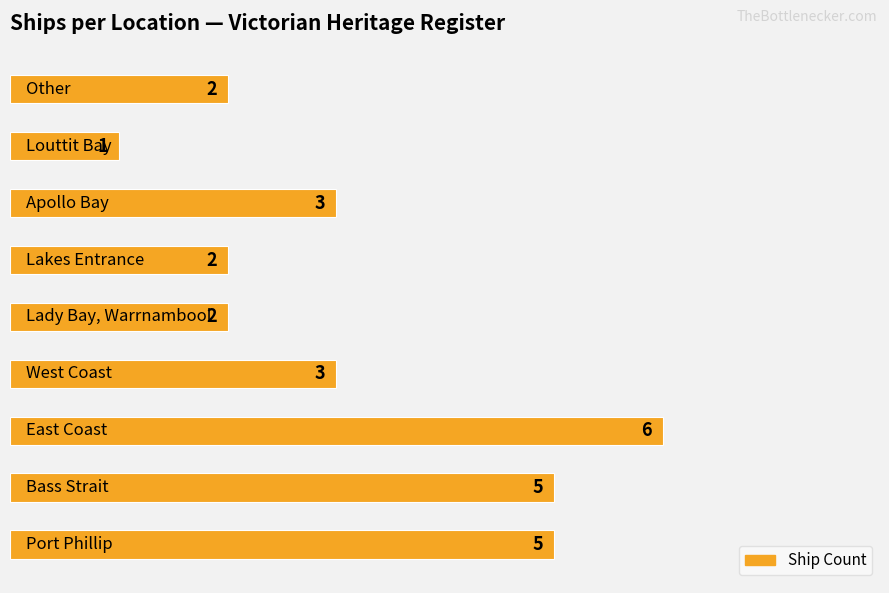

Reading bottom to top, extract all data points from this chart.

5	5	6	3	2	2	3	1	2